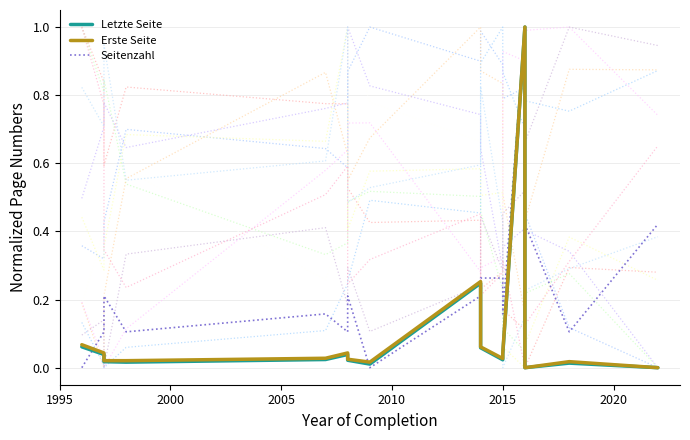

How many positive values does the Seitenzahl series have?

14